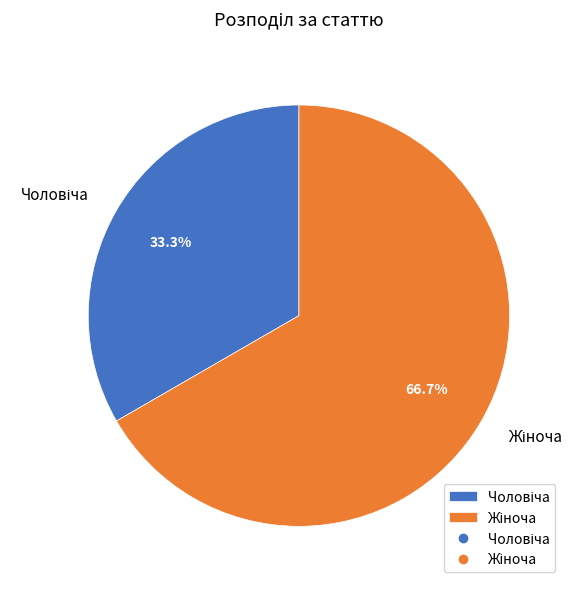

Is there any slice that represents more than half of the pie?

Yes